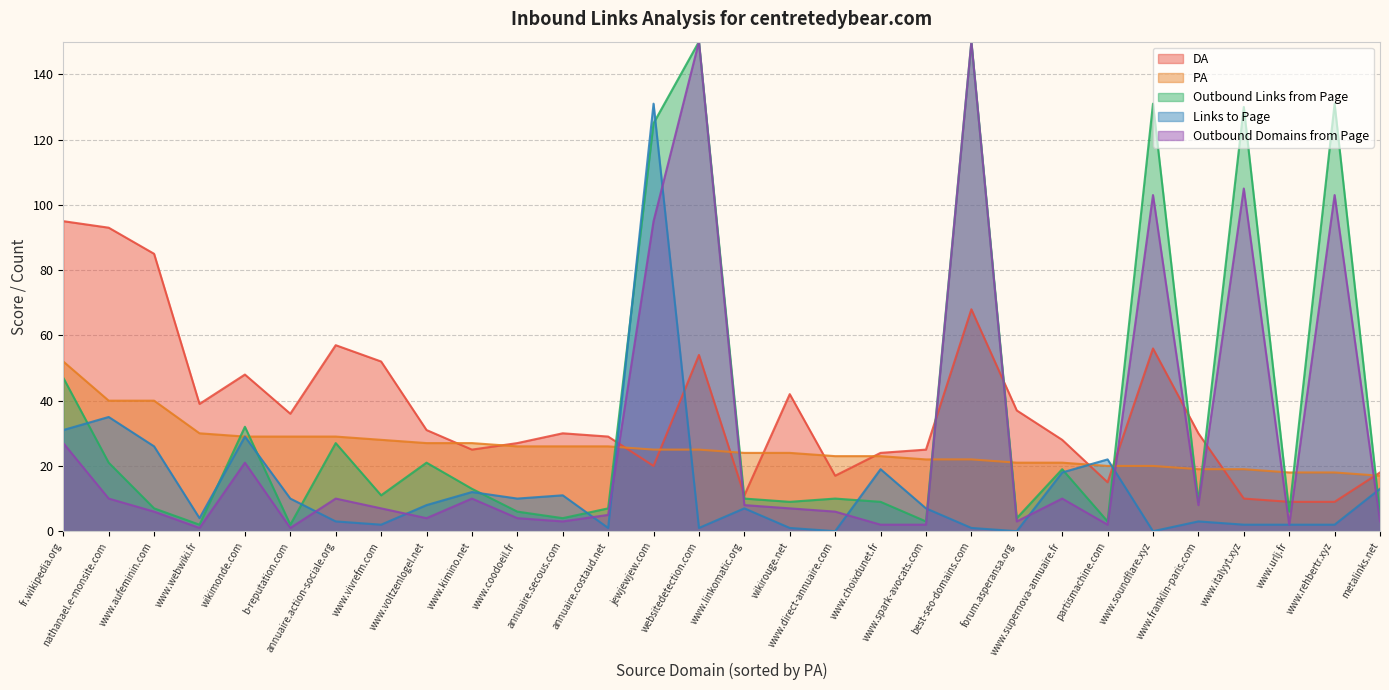

Where does the PA series first go above 25?

fr.wikipedia.org